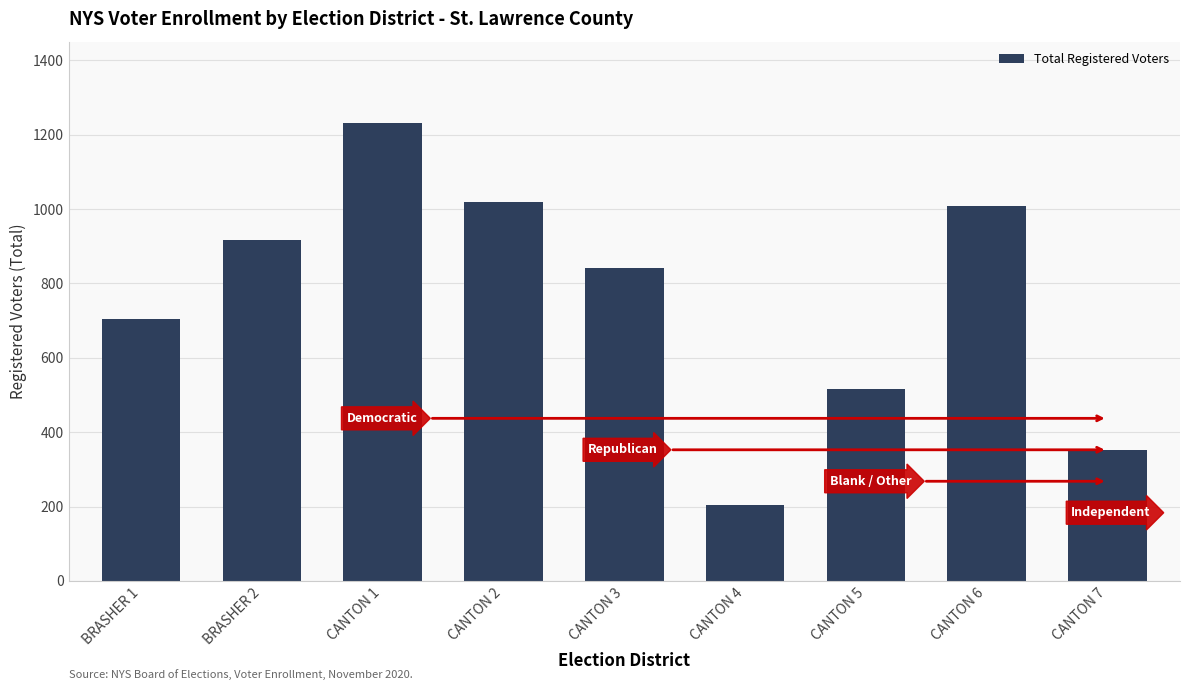

What is the difference between the maximum and minimum values?

1027